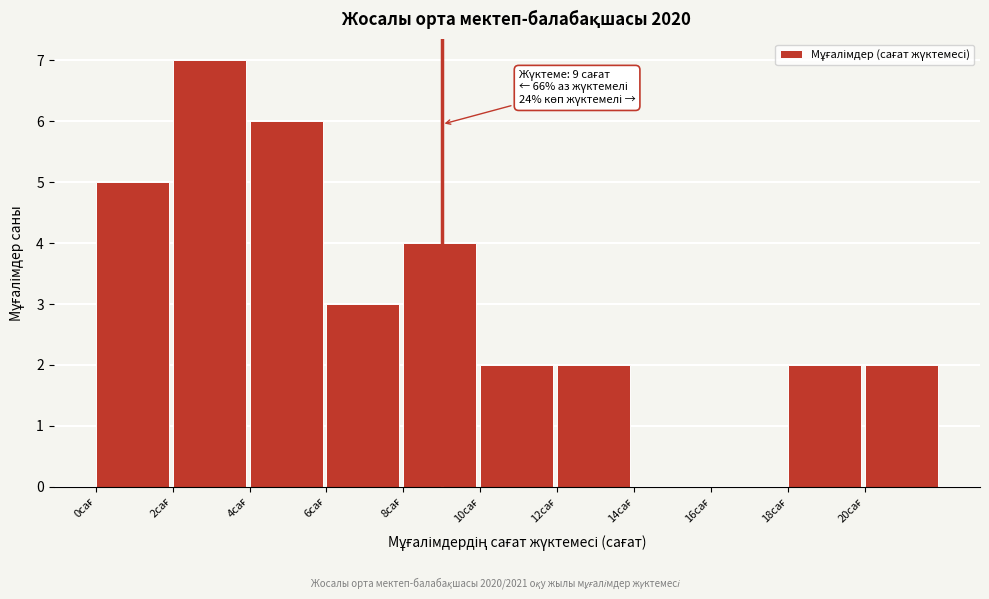

Over which range of the x-axis is the bar tallest?

2 to 4